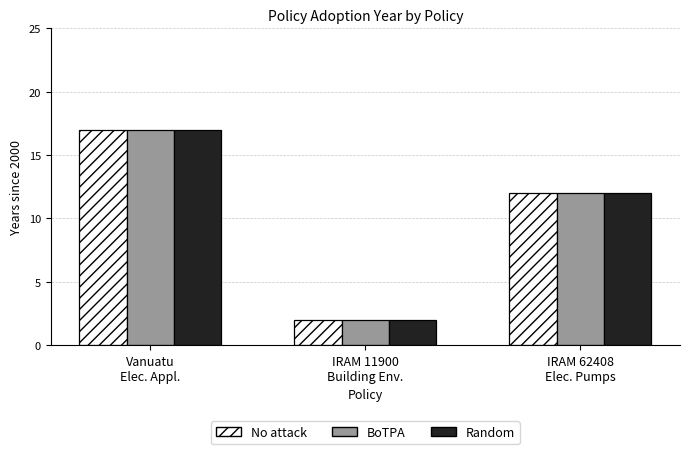

What is the maximum value for BoTPA?

17